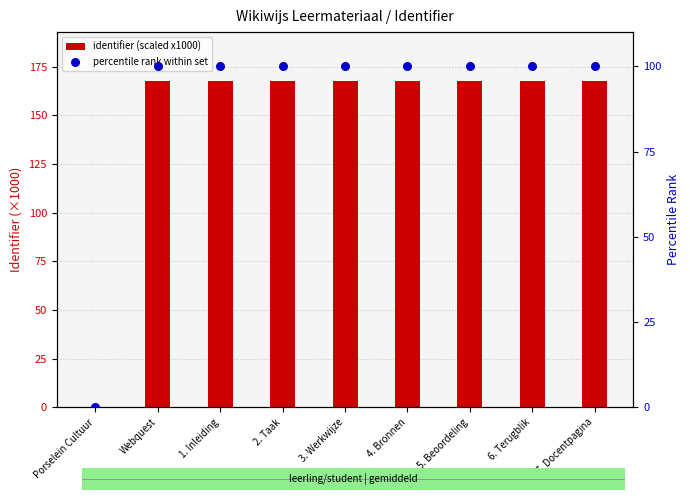

At which category is the sum across all series the highest?

7. Docentpagina